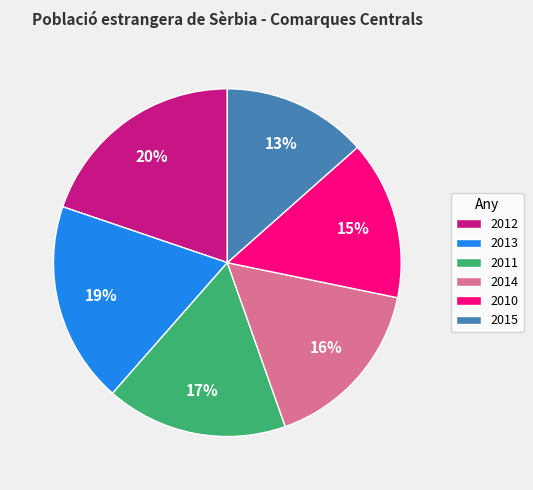

Rank the categories by value from highest to lowest.

2012, 2013, 2011, 2014, 2010, 2015